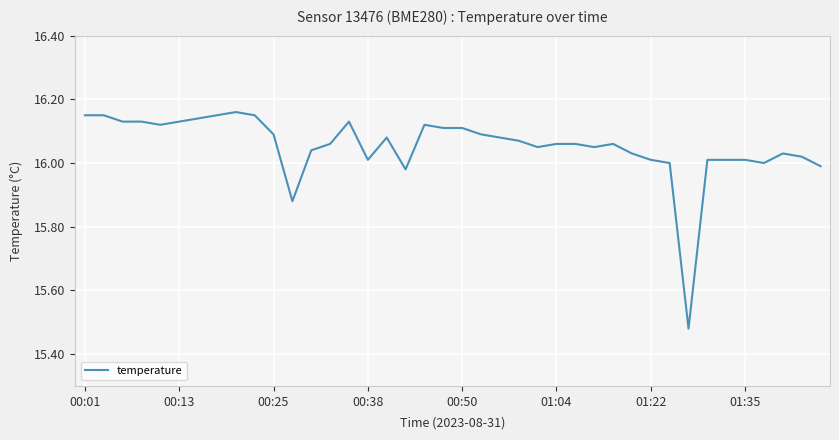

At which category does the chart reach its peak across all series?

8